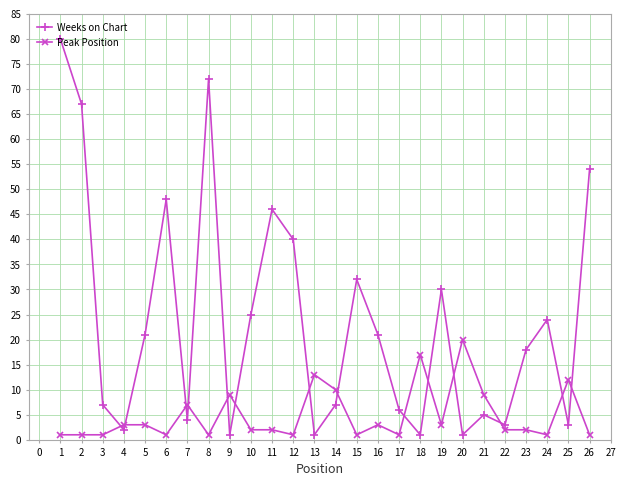

How many series are shown in this chart?

2